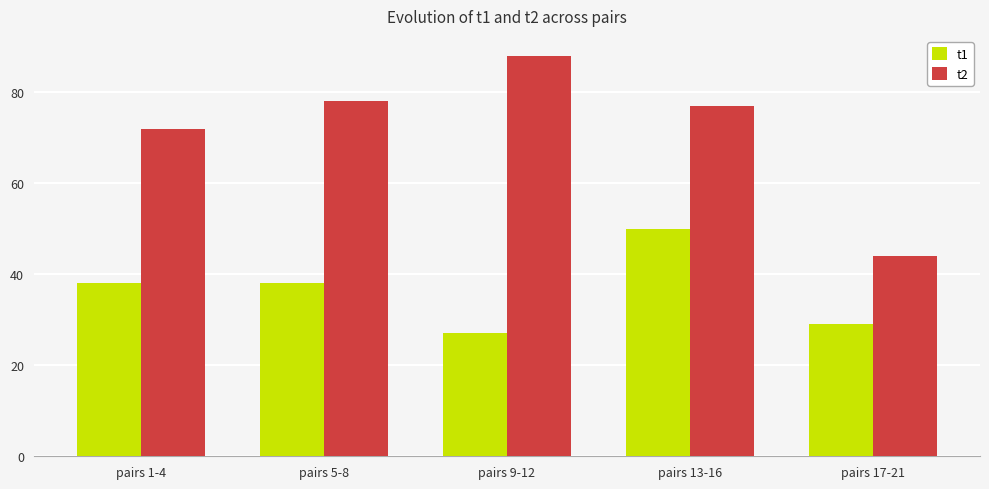

List the series in order of their peak value, highest first.

t2, t1